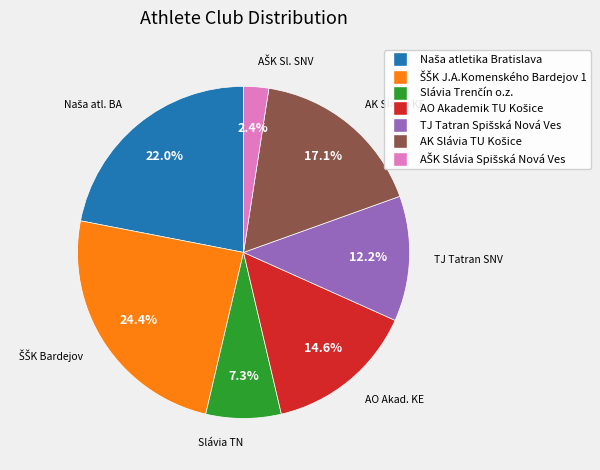

Is there any slice that represents more than half of the pie?

No